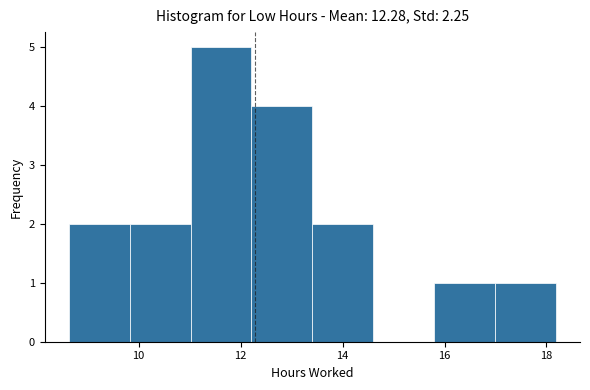

Reading left to right, list every bar in this chart as the range it spans on the x-axis followed by its height. Neither the bar edges nor the heights are printed on the chart, so give them approximately, as read against the axes.

8.6 to 9.8: 2
9.8 to 11.0: 2
11.0 to 12.2: 5
12.2 to 13.4: 4
13.4 to 14.6: 2
14.6 to 15.8: 0
15.8 to 17.0: 1
17.0 to 18.2: 1